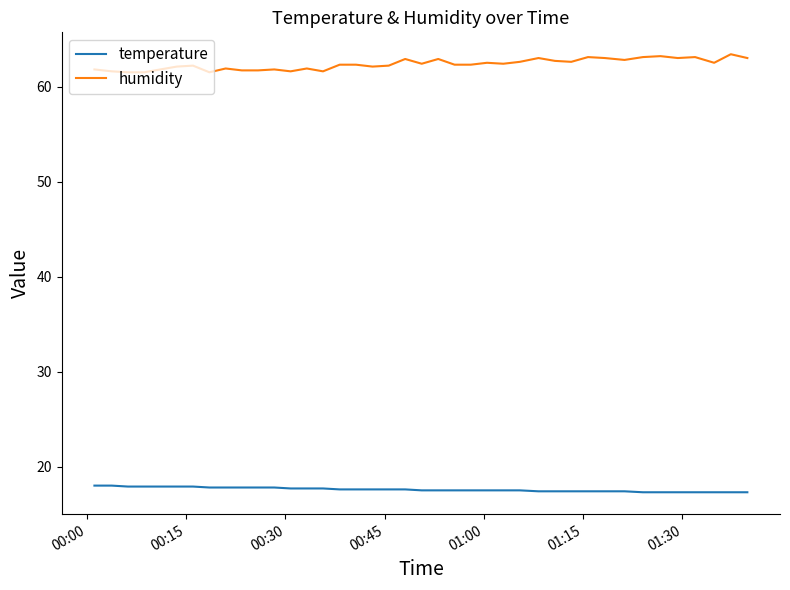

What is the smallest value displayed?

17.3